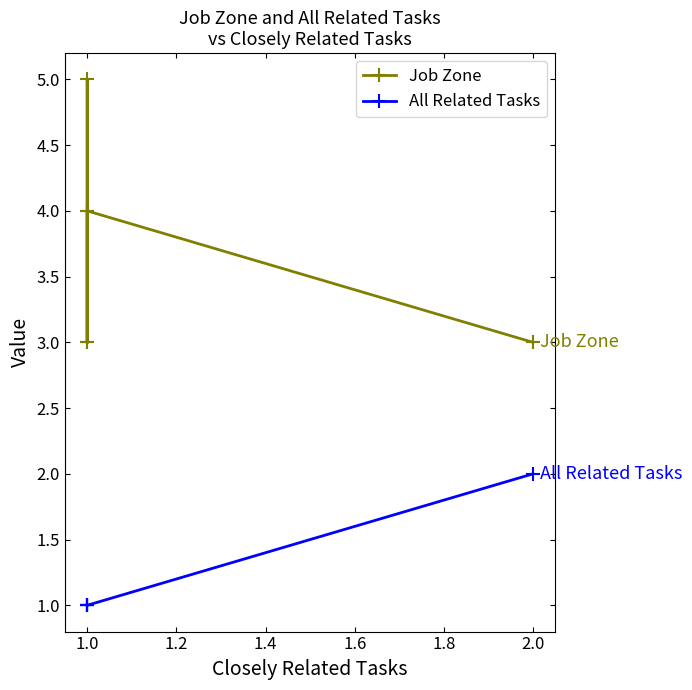

What is the difference between the highest and lowest values at 2.0?

1